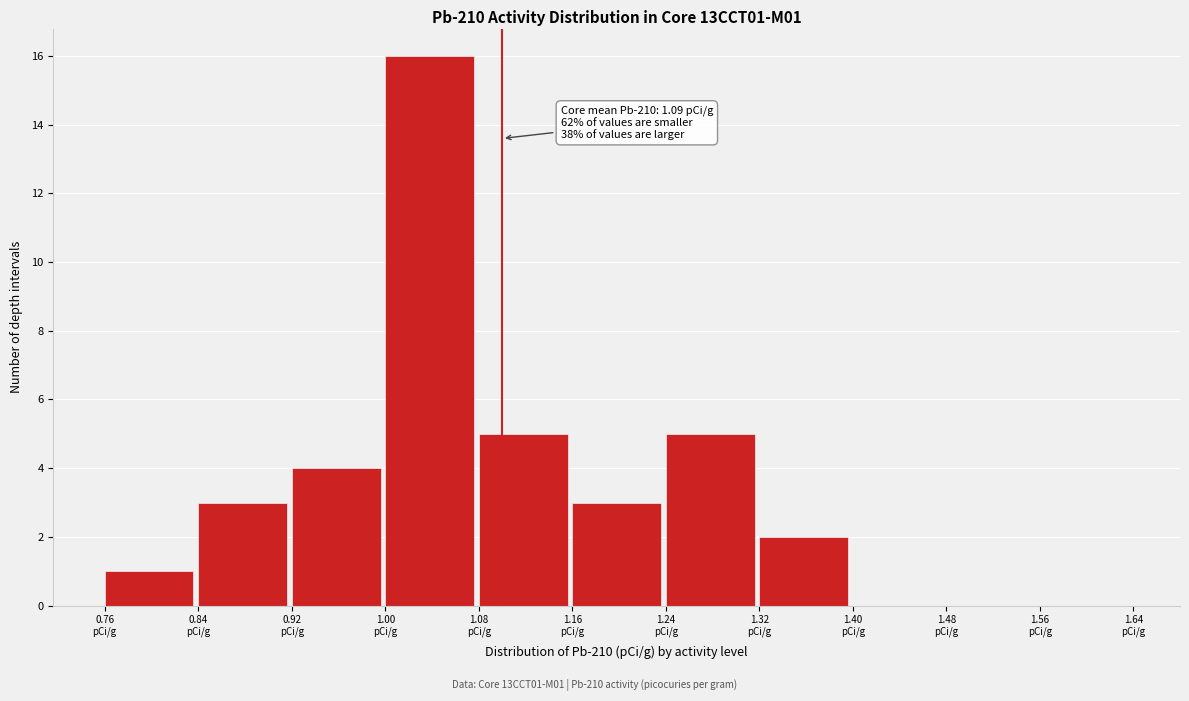

Over which range of the x-axis is the bar tallest?

1.00 to 1.08